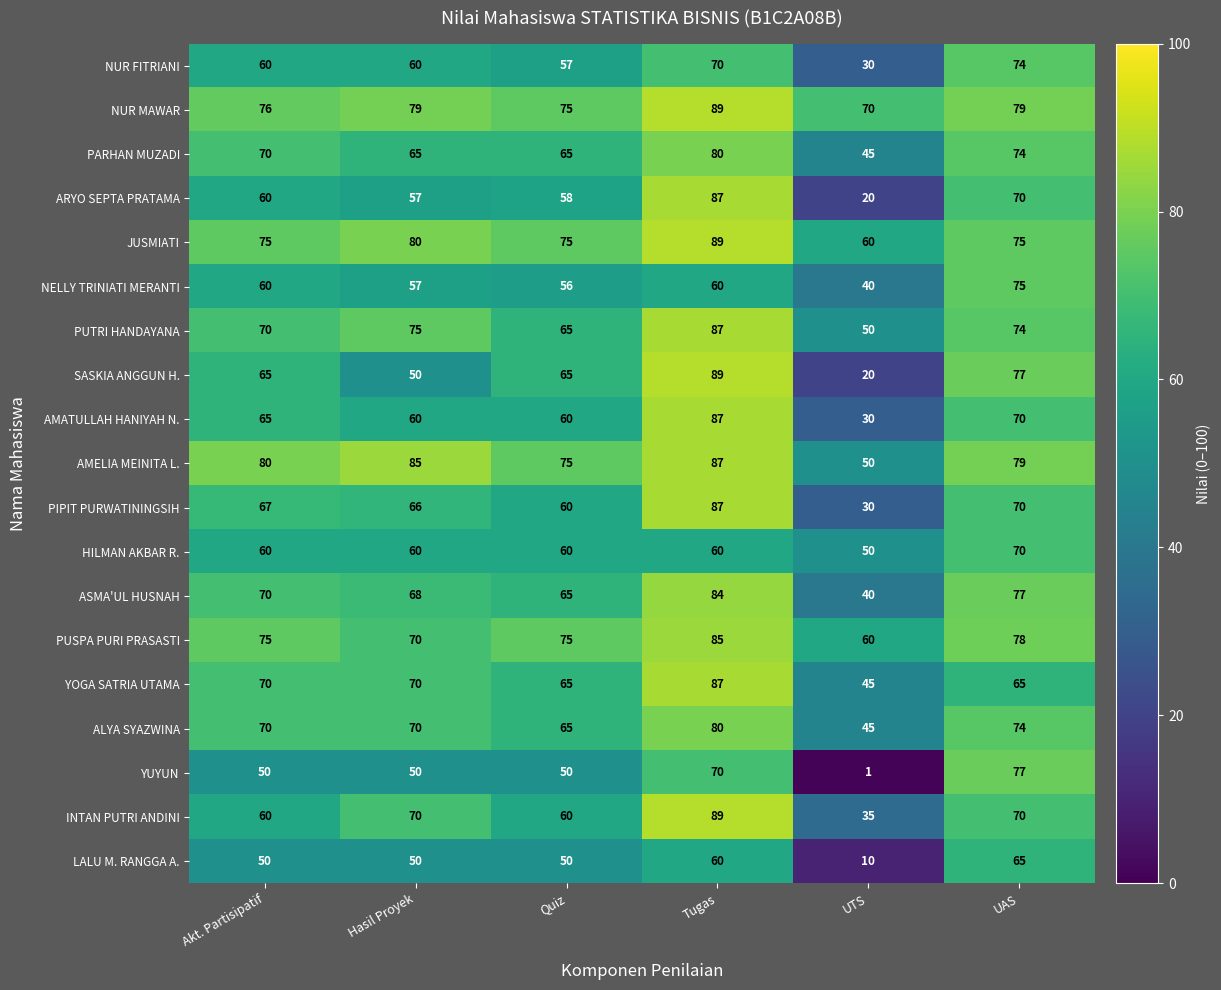

Is it true that PUTRI HANDAYANA equals 74 at UAS?

True